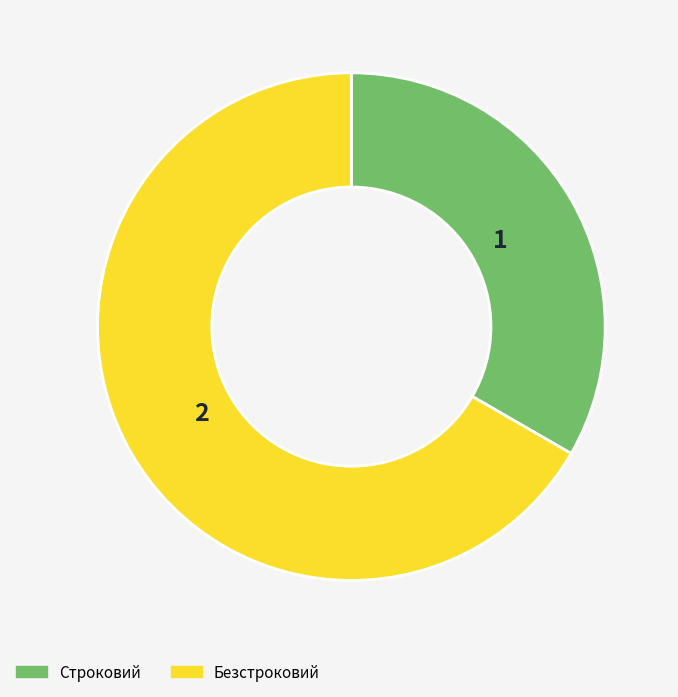

The Строковий slice represents 47% of the pie. True or false?

False